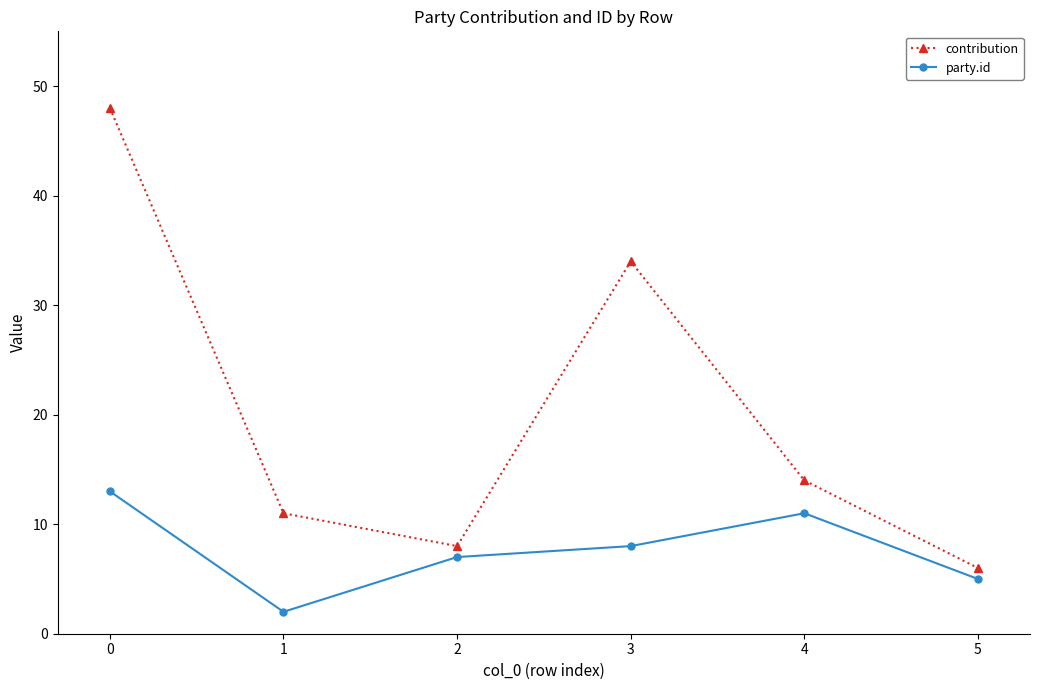

Reading left to right, list all the values displayed in this chart.

contribution: 48	11	8	34	14	6
party.id: 13	2	7	8	11	5